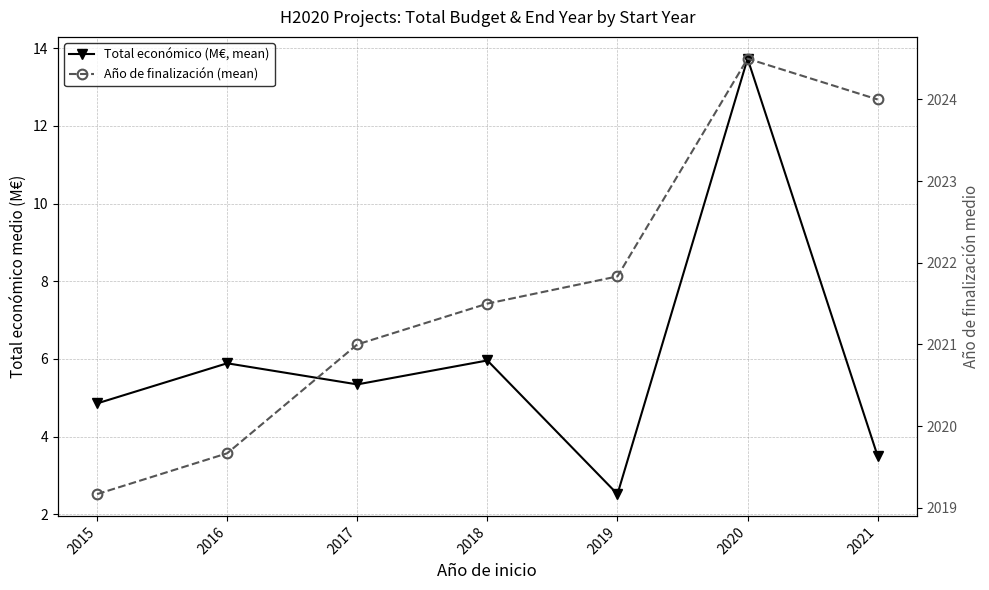

How many lines are shown in the chart?

2